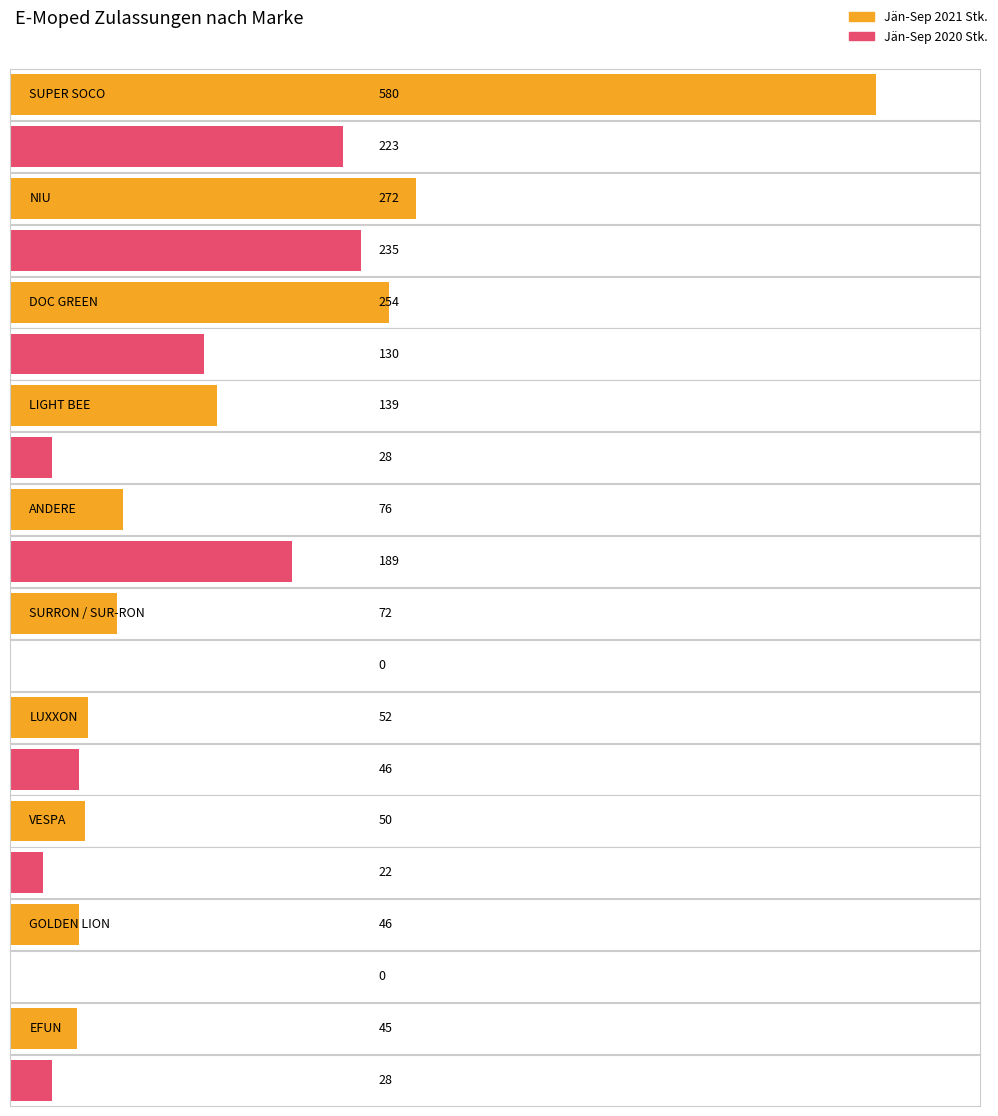

What is the difference between the Jän-Sep 2021 Stk. values at EFUN and NIU?

227